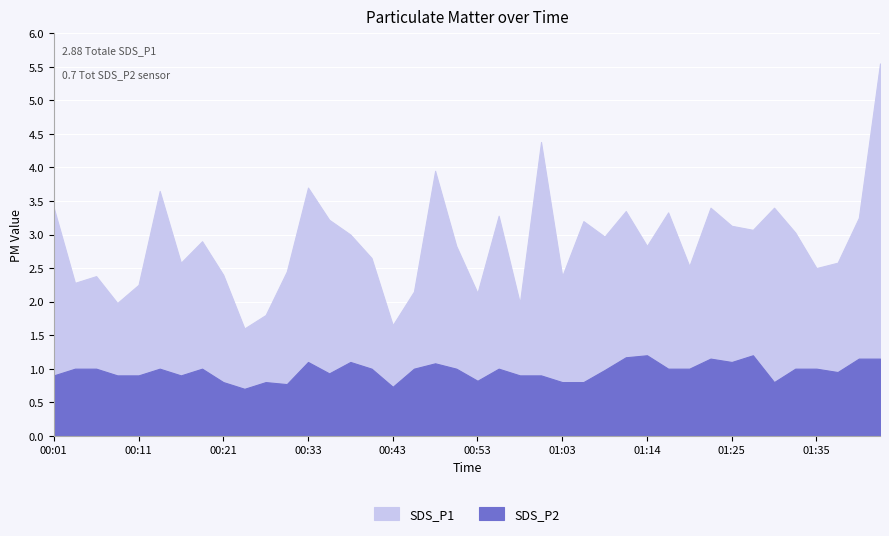

How many interior local valleys does the SDS_P2 series have?

9